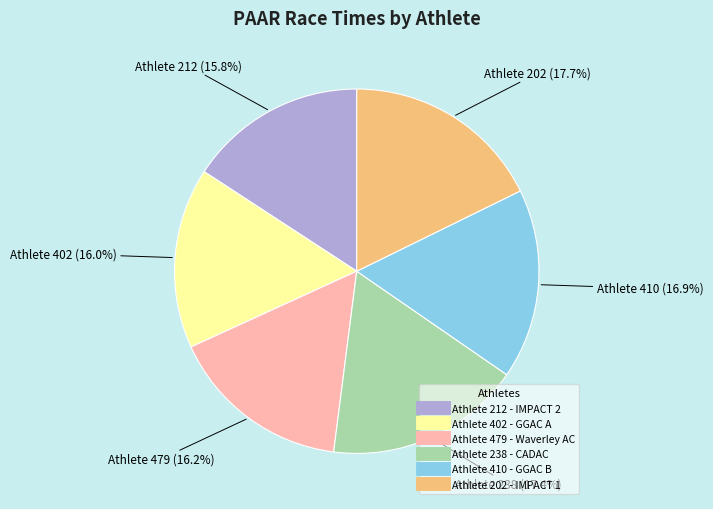

Is there a majority slice in this chart?

No